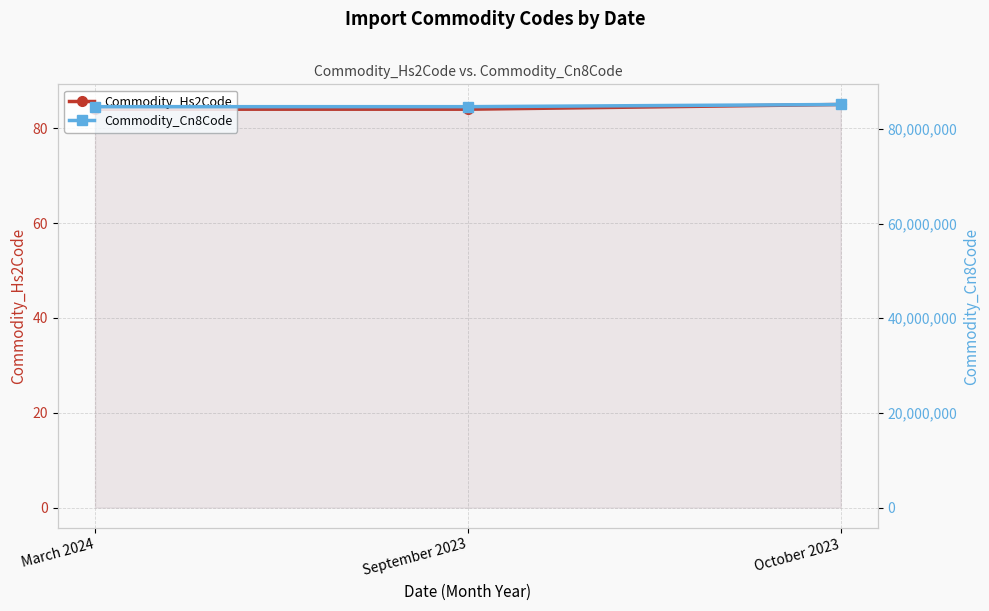

At which label is Commodity_Hs2Code closest to 84?

March 2024